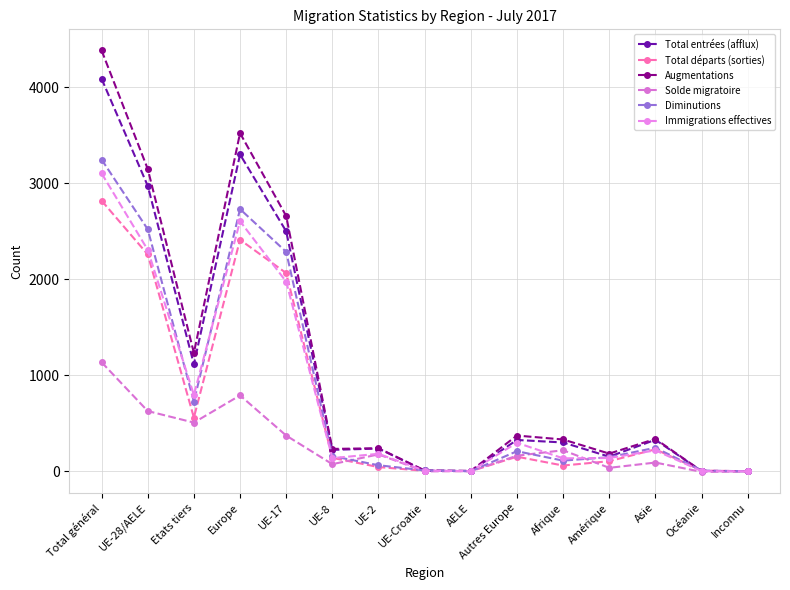

Reading left to right, extract all data points from this chart.

Total entrées (afflux): 4087	2972	1115	3299	2499	224	238	7	4	327	301	153	329	3	2
Total départs (sorties): 2818	2258	560	2411	2064	141	45	6	2	153	61	106	230	9	1
Augmentations: 4382	3148	1234	3521	2658	234	241	10	5	373	332	185	338	4	2
Solde migratoire: 1136	628	508	791	373	75	177	0	3	163	220	37	92	-5	1
Diminutions: 3246	2520	726	2730	2285	159	64	10	2	210	112	148	246	9	1
Immigrations effectives: 3102	2306	796	2604	1975	138	183	7	3	298	136	139	219	3	1